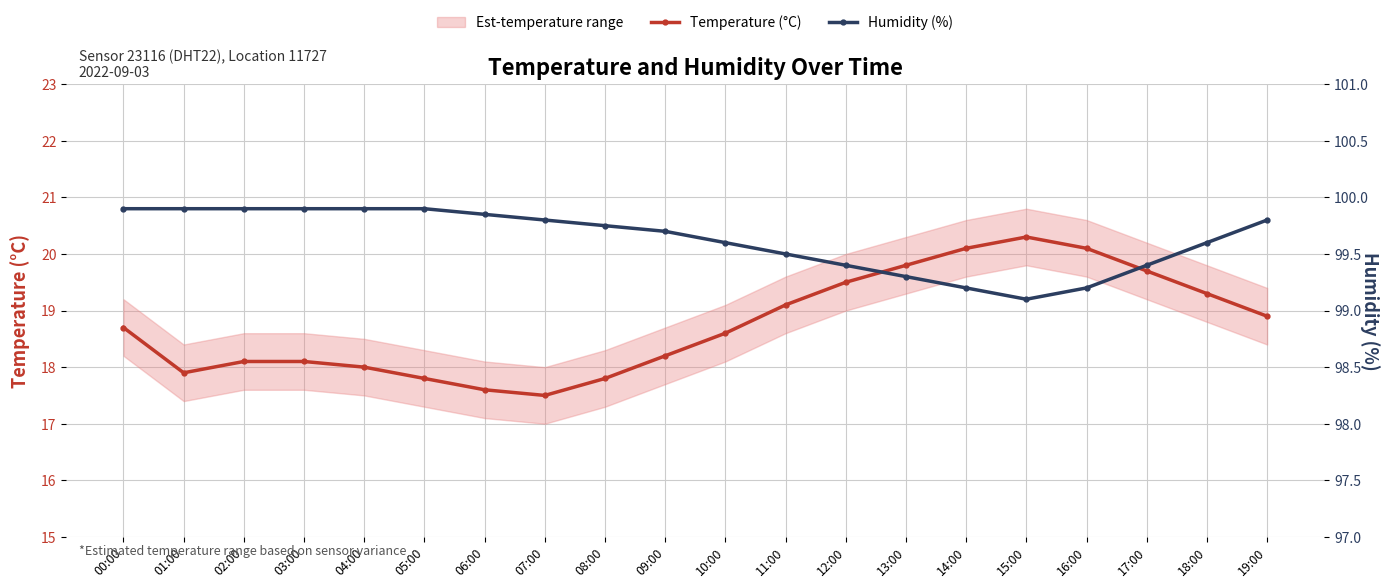

Rank the series by their maximum value, from lowest to highest.

Temperature (°C), Humidity (%)